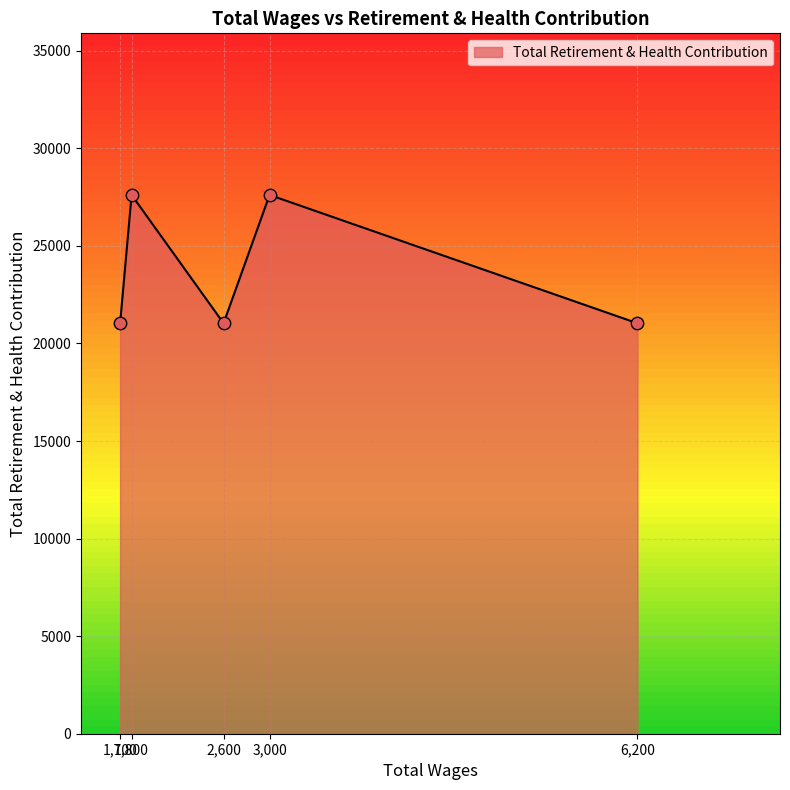

True or false: the data has more than 0 interior local peaks.

True